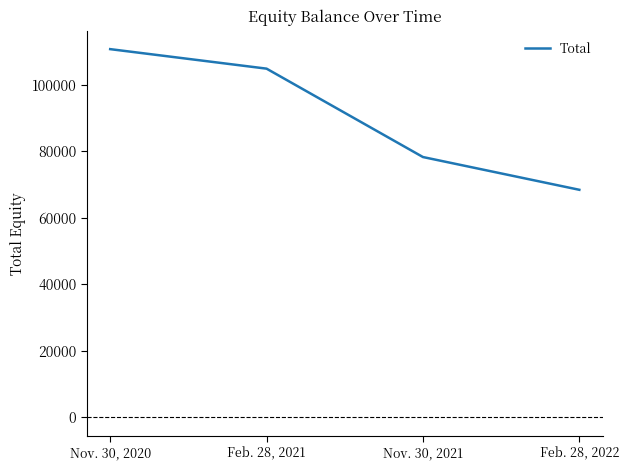

List the labels in order of value, smallest first.

Feb. 28, 2022, Nov. 30, 2021, Feb. 28, 2021, Nov. 30, 2020